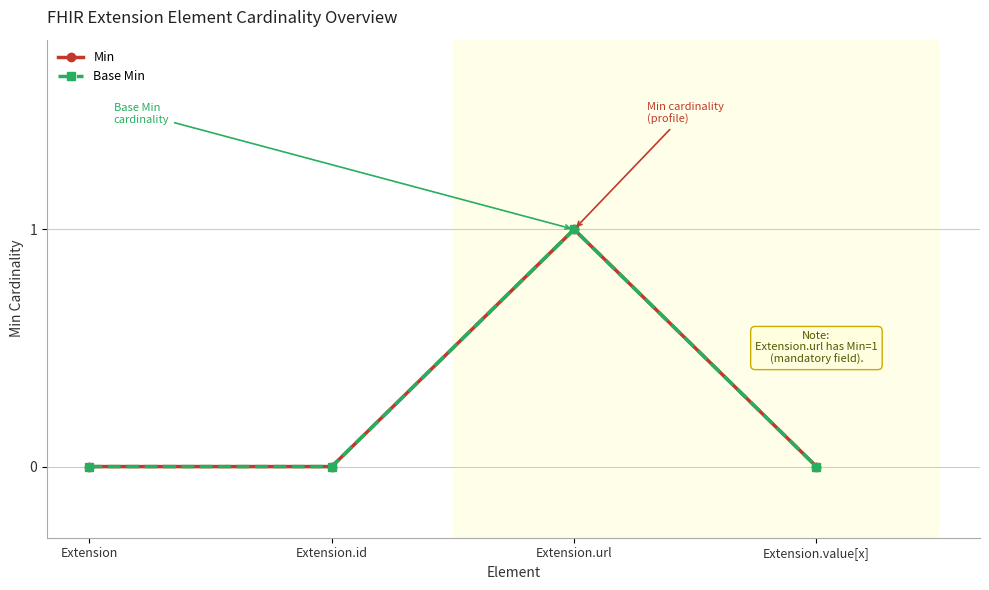

Is this an area chart (filled region under the line)?

No